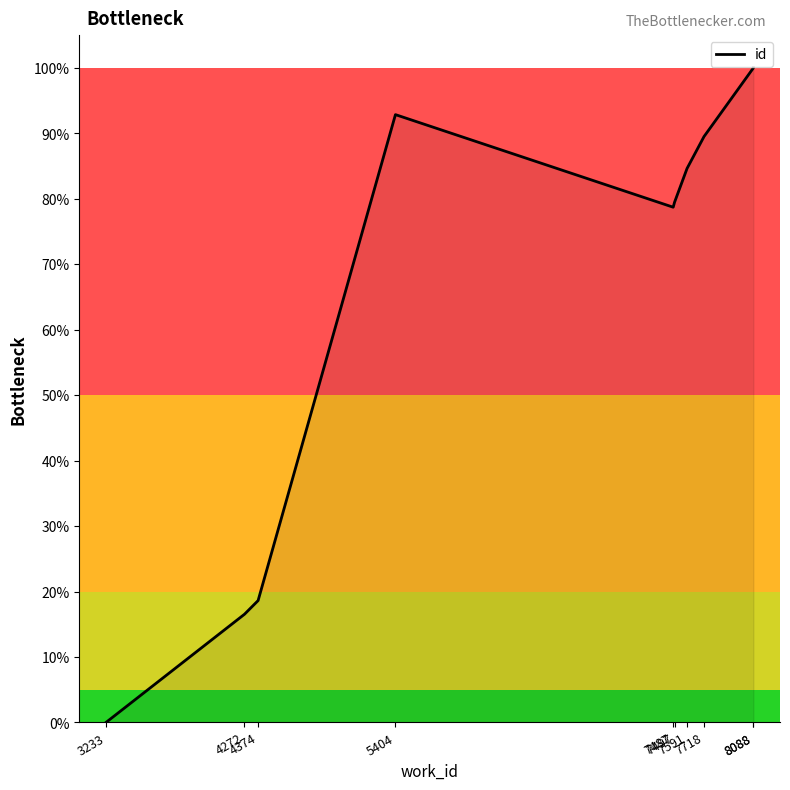

Between 7718 and 3233, which is larger?

7718